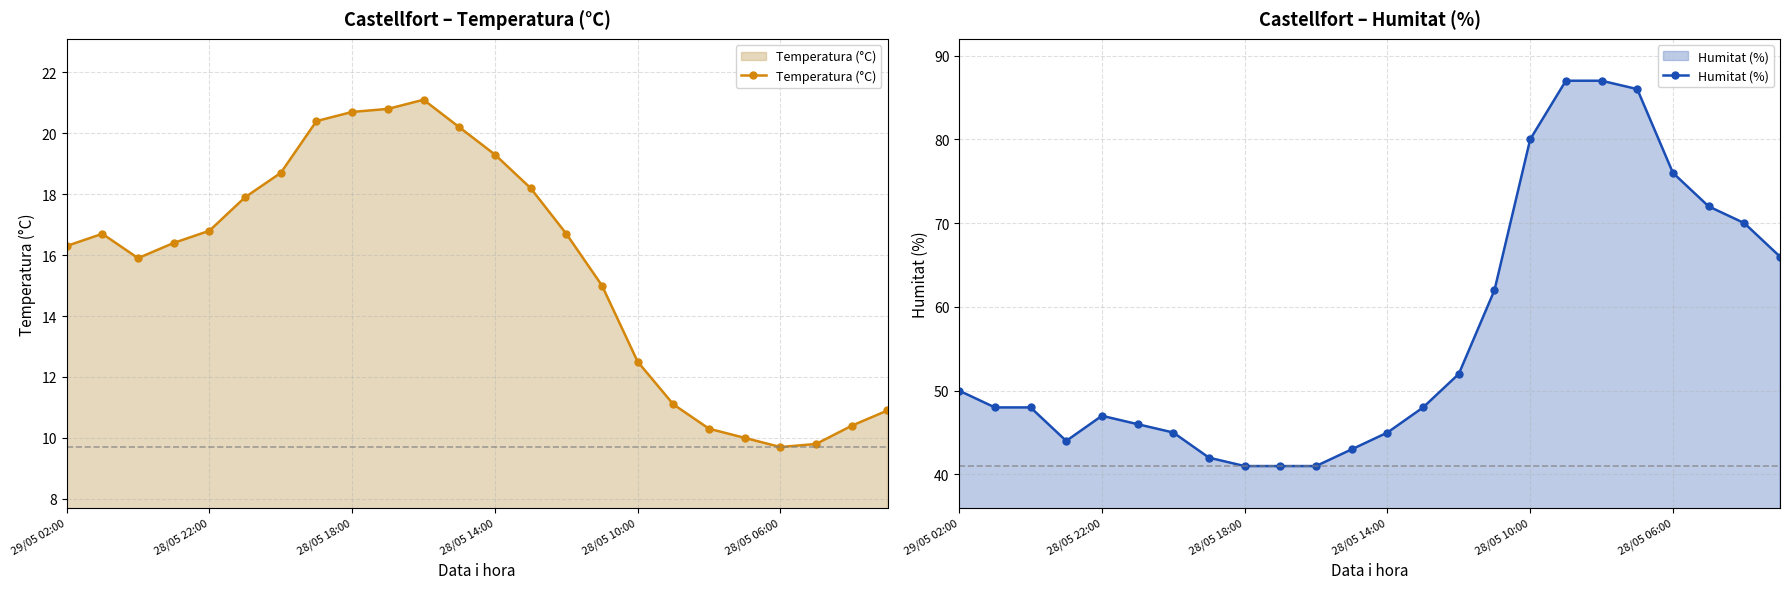

What is the lowest value of the Temperatura (°C) series?

9.7